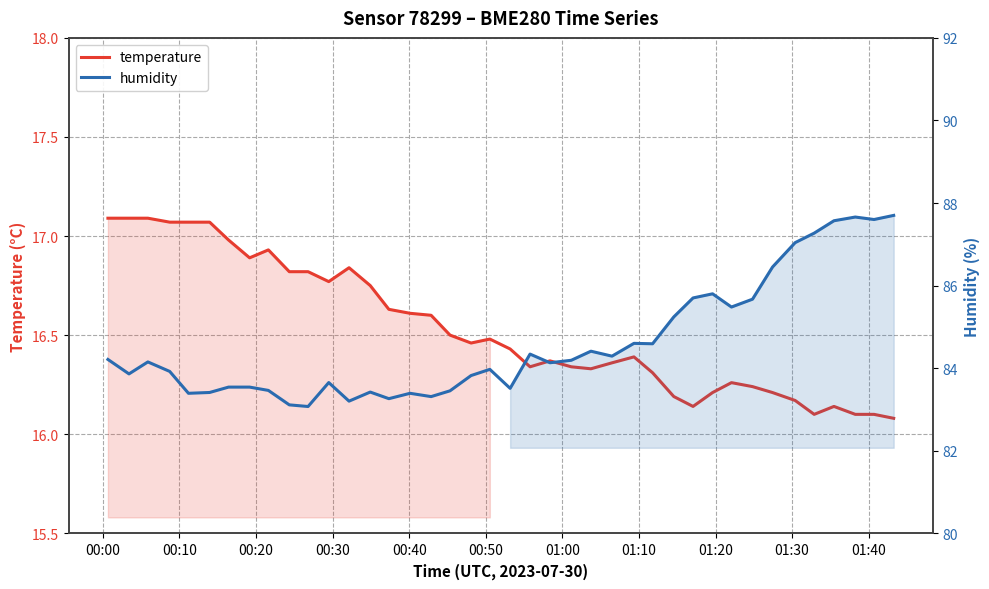

Reading left to right, list all the values displayed in this chart.

temperature: 17.1	17.1	17.1	17.1	17.1	17.1	17.0	16.9	16.9	16.8	16.8	16.8	16.8	16.8	16.6	16.6	16.6	16.5	16.5	16.5	16.4	16.3	16.4	16.3	16.3	16.4	16.4	16.3	16.2	16.1	16.2	16.3	16.2	16.2	16.2	16.1	16.1	16.1	16.1	16.1
humidity: 84.2	83.9	84.2	83.9	83.4	83.4	83.5	83.5	83.5	83.1	83.1	83.7	83.2	83.4	83.3	83.4	83.3	83.5	83.8	84.0	83.5	84.3	84.1	84.2	84.4	84.3	84.6	84.6	85.2	85.7	85.8	85.5	85.7	86.5	87.0	87.3	87.6	87.7	87.6	87.7